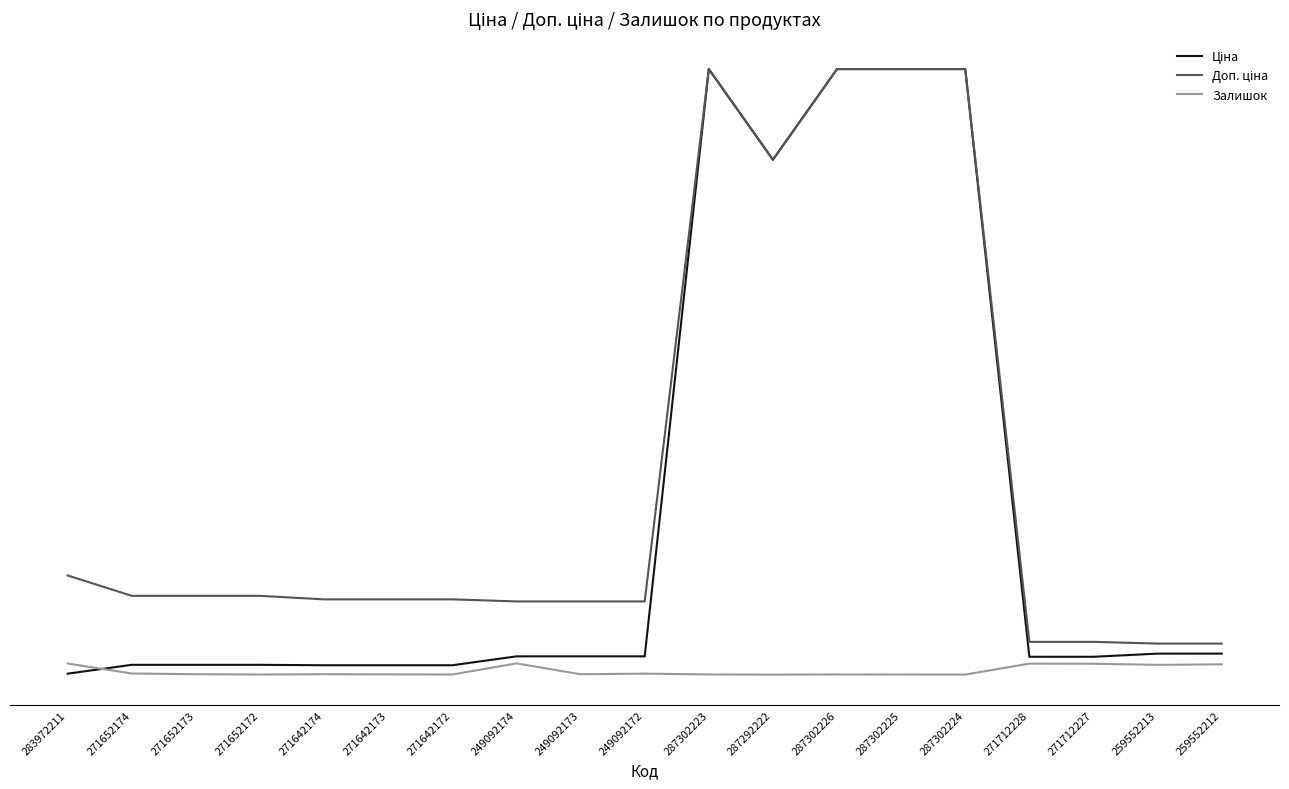

Does the chart have visible grid lines?

No